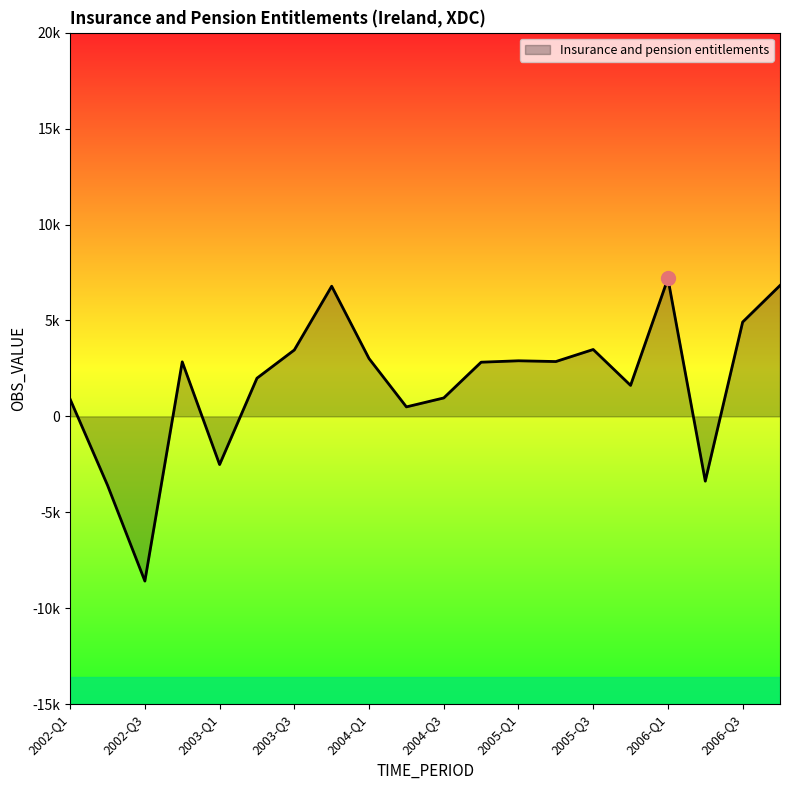

Which label corresponds to the smallest value in the chart?

2002-Q3